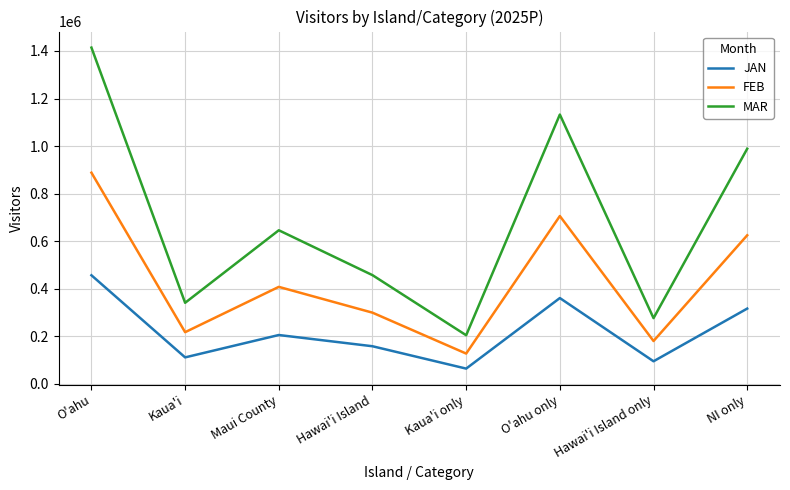

How many values in the FEB series are below 407851?

4